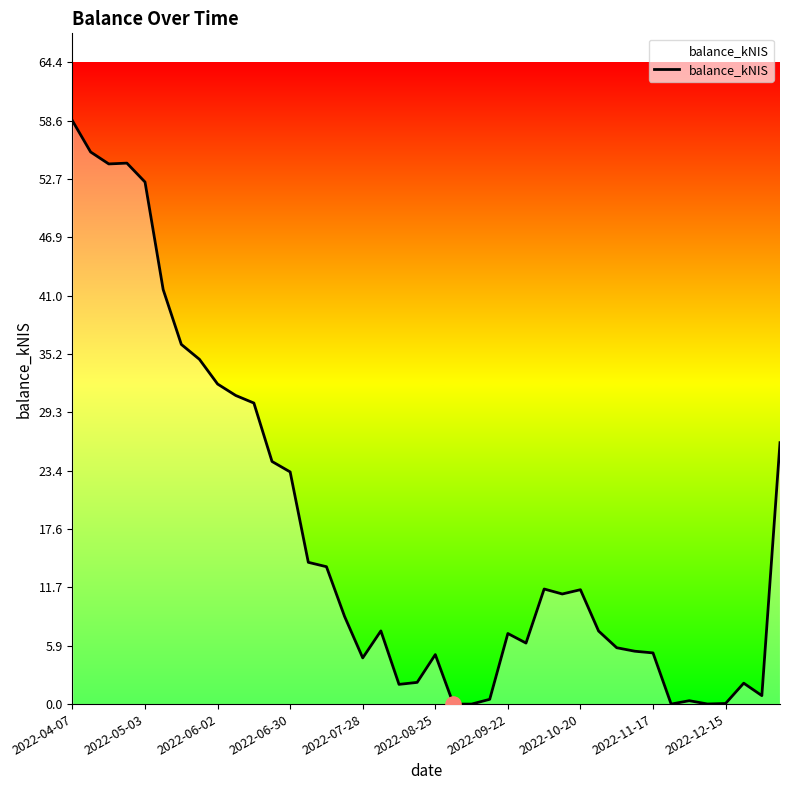

What is the maximum value shown in the chart?

58.6